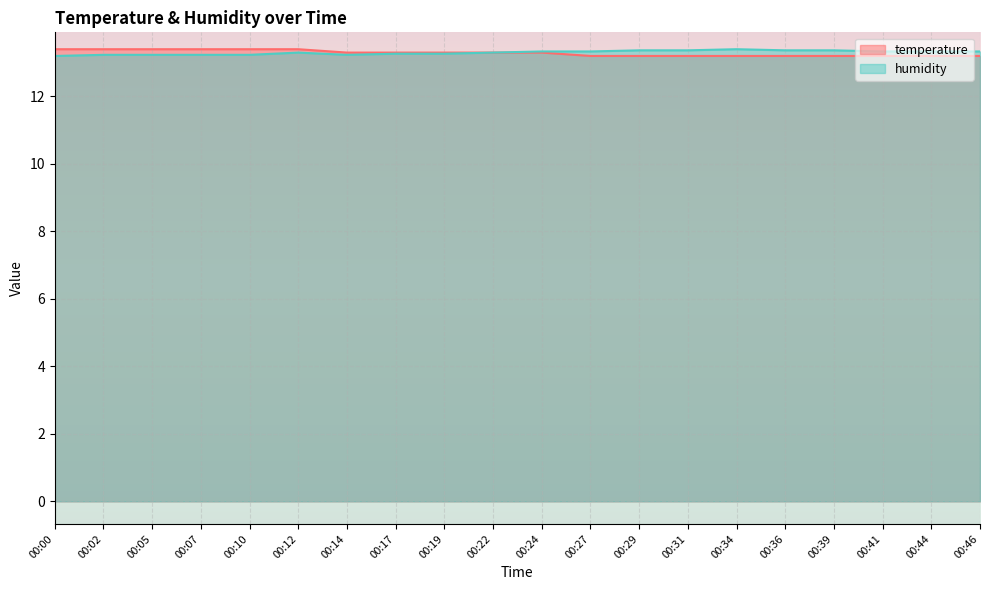

Reading left to right, list all the values displayed in this chart.

temperature: 00:00=13.4	00:02=13.4	00:05=13.4	00:07=13.4	00:10=13.4	00:12=13.4	00:14=13.3	00:17=13.3	00:19=13.3	00:22=13.3	00:24=13.3	00:27=13.2	00:29=13.2	00:31=13.2	00:34=13.2	00:36=13.2	00:39=13.2	00:41=13.2	00:44=13.2	00:46=13.2
humidity: 00:00=13.2	00:02=13.2	00:05=13.2	00:07=13.2	00:10=13.2	00:12=13.3	00:14=13.2	00:17=13.3	00:19=13.3	00:22=13.3	00:24=13.3	00:27=13.3	00:29=13.4	00:31=13.4	00:34=13.4	00:36=13.4	00:39=13.4	00:41=13.3	00:44=13.3	00:46=13.3